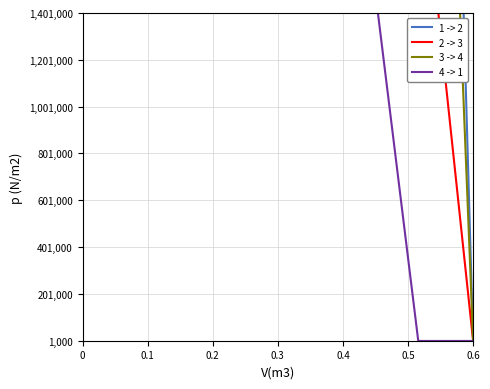

True or false: 4 -> 1 has more than 1 points higher than both neighbors.

False